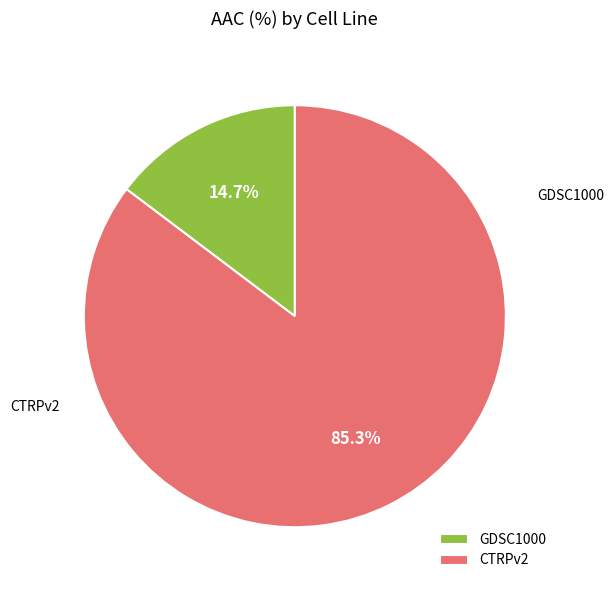

Rank the categories by value from highest to lowest.

CTRPv2, GDSC1000